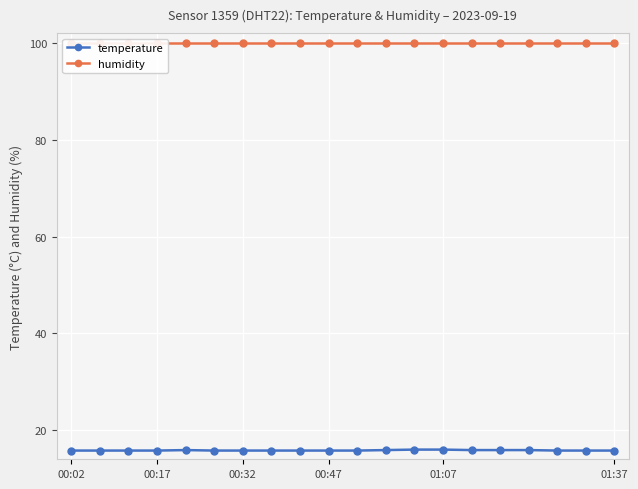

True or false: temperature has a value of 10.0 at 00:32.

False